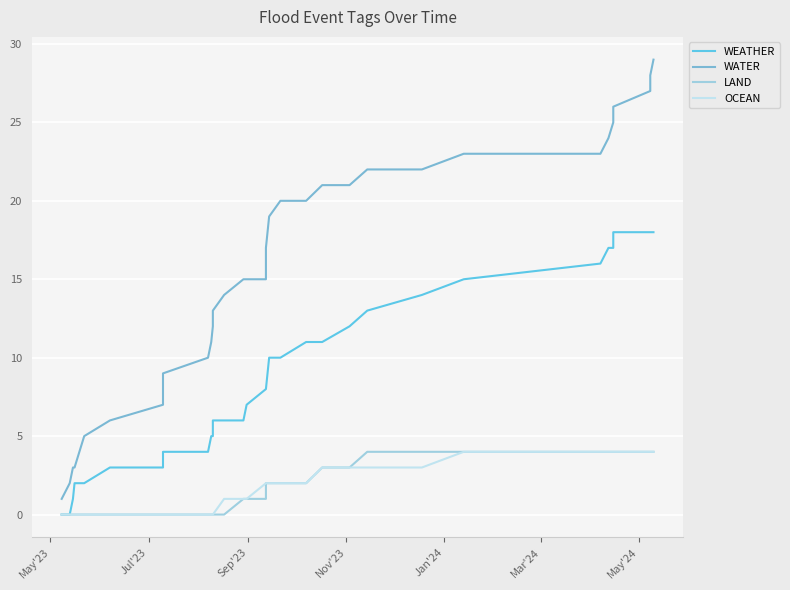

How many lines are shown in the chart?

4